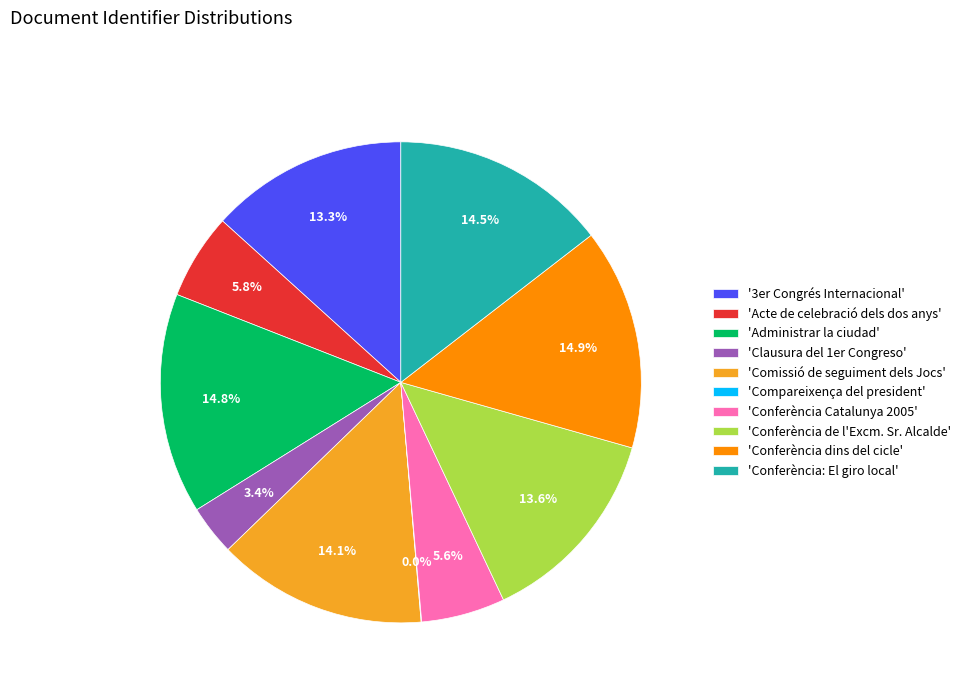

What is the ratio of the value at 'Conferència Catalunya 2005' to the value at 'Administrar la ciudad'?

0.4